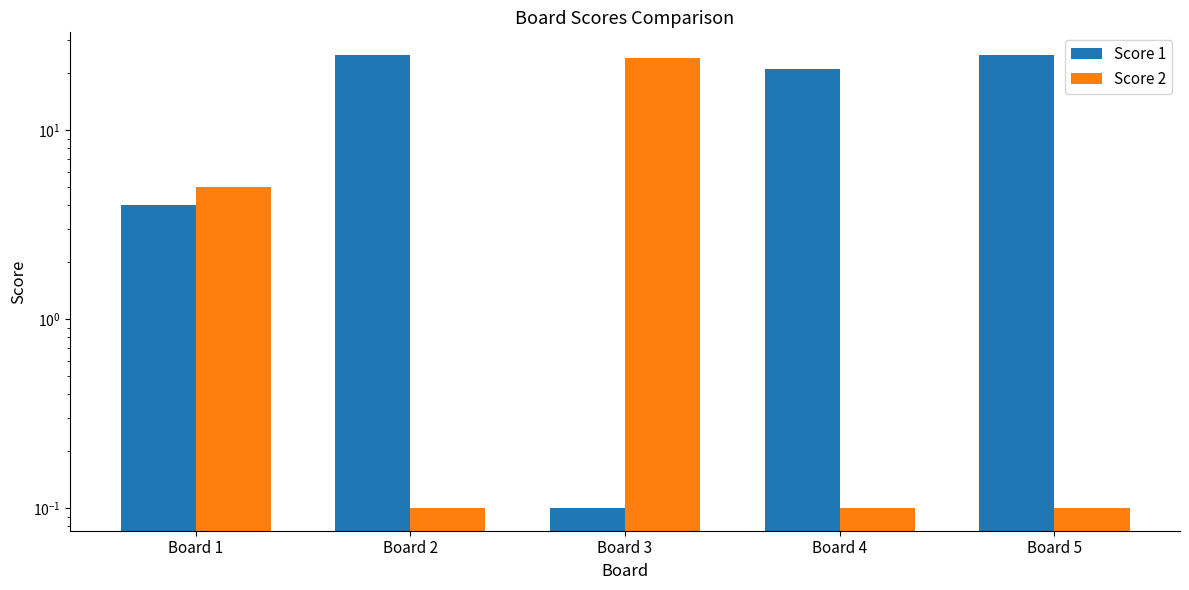

List the series in order of their peak value, lowest first.

Score 2, Score 1